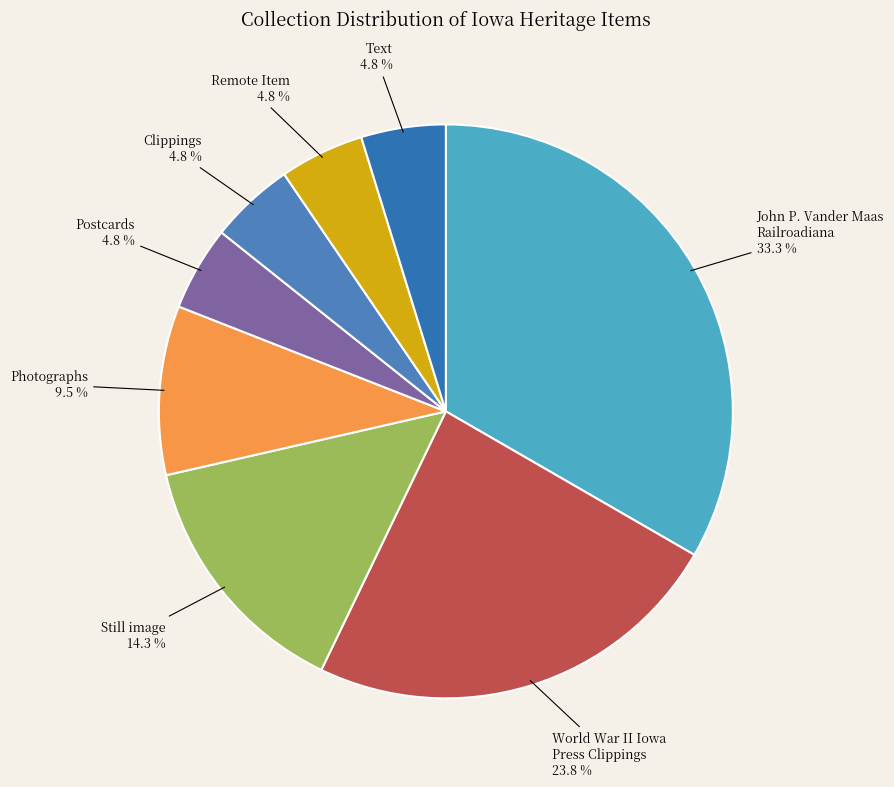

Which slice is the largest?

John P. Vander Maas Railroadiana